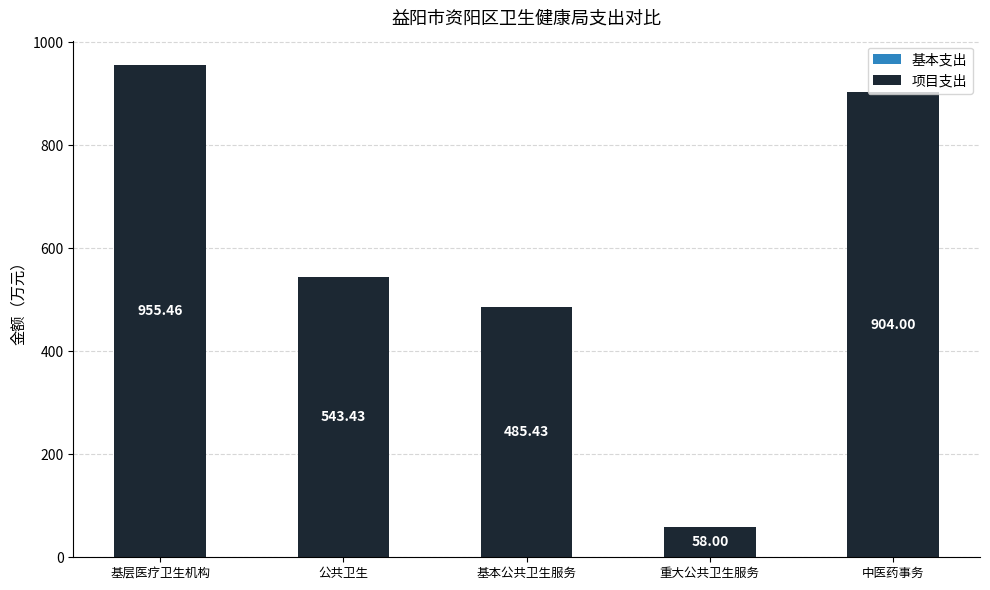

Rank the categories by value from lowest to highest.

重大公共卫生服务, 基本公共卫生服务, 公共卫生, 中医药事务, 基层医疗卫生机构